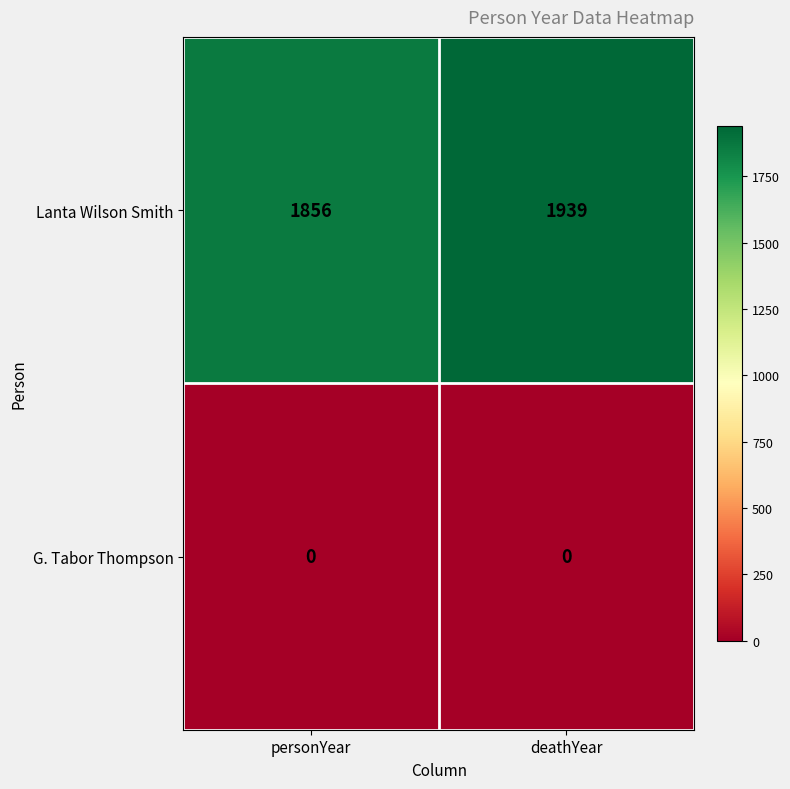

Rank the series at personYear from lowest to highest value.

G. Tabor Thompson, Lanta Wilson Smith